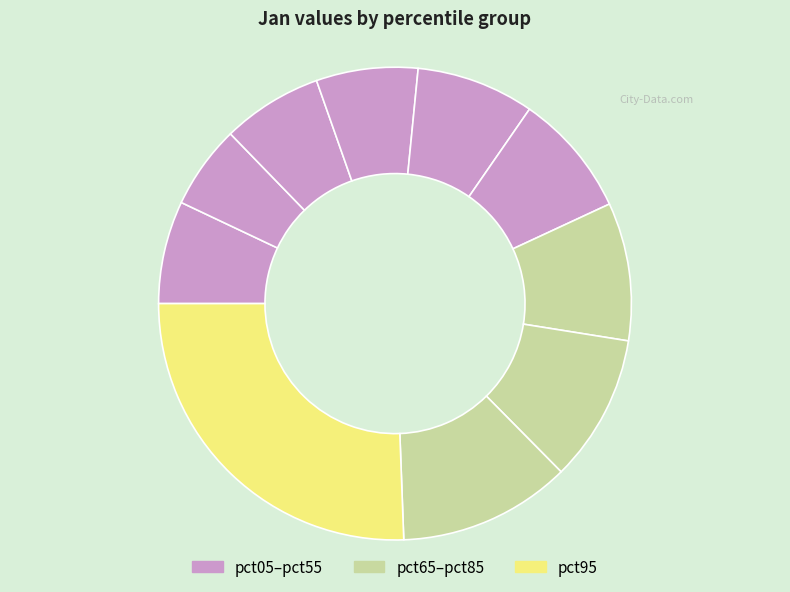

How many segments does this pie chart have?

10